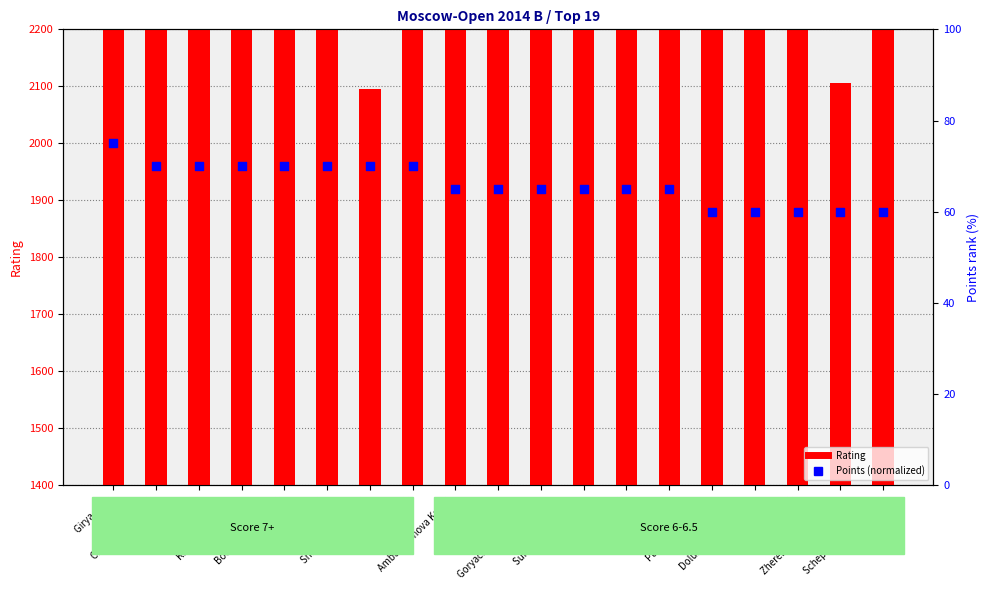

Which series reaches the minimum Y coordinate?

Points (norm)